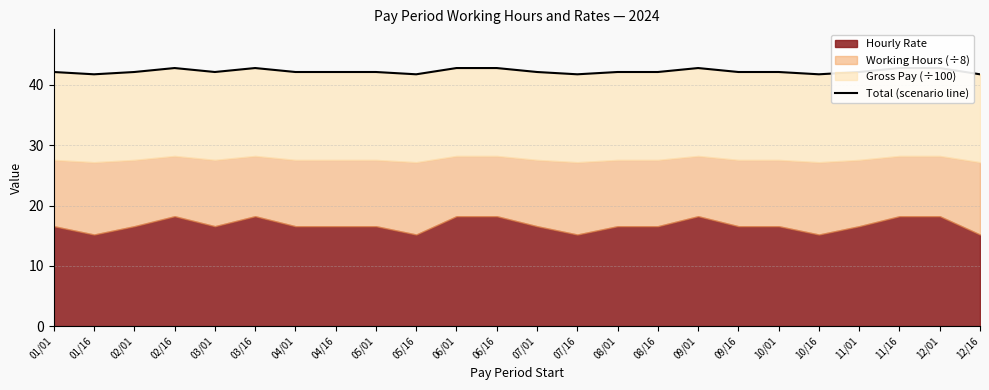

How many points are higher than both their immediate neighbors (excluding endpoints)?

3